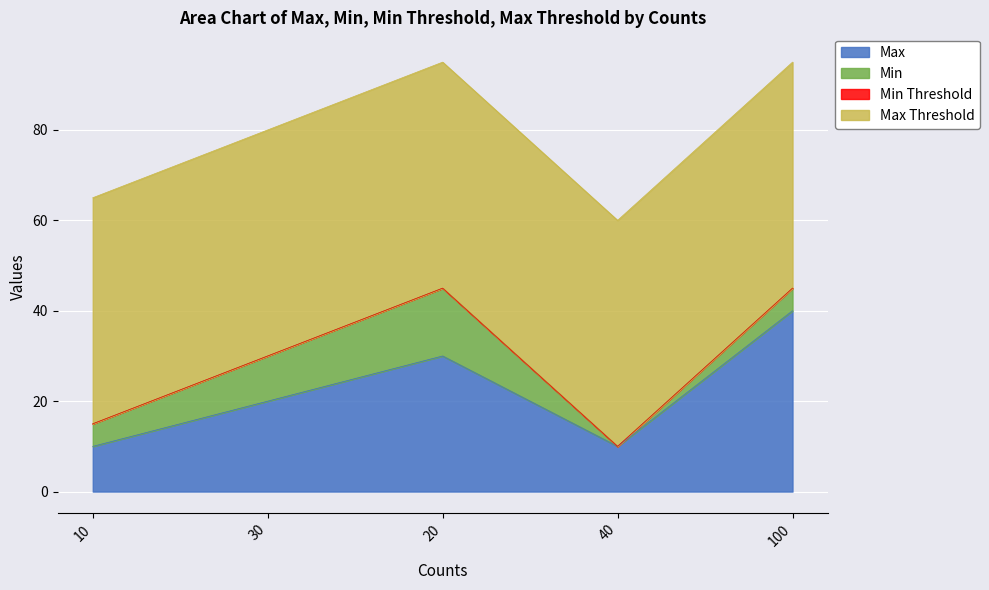

Reading right to left, list all the values displayed in this chart.

Max: 100=40	40=10	20=30	30=20	10=10
Min: 100=5	40=0	20=15	30=10	10=5
Min Threshold: 100=0	40=0	20=0	30=0	10=0
Max Threshold: 100=50	40=50	20=50	30=50	10=50